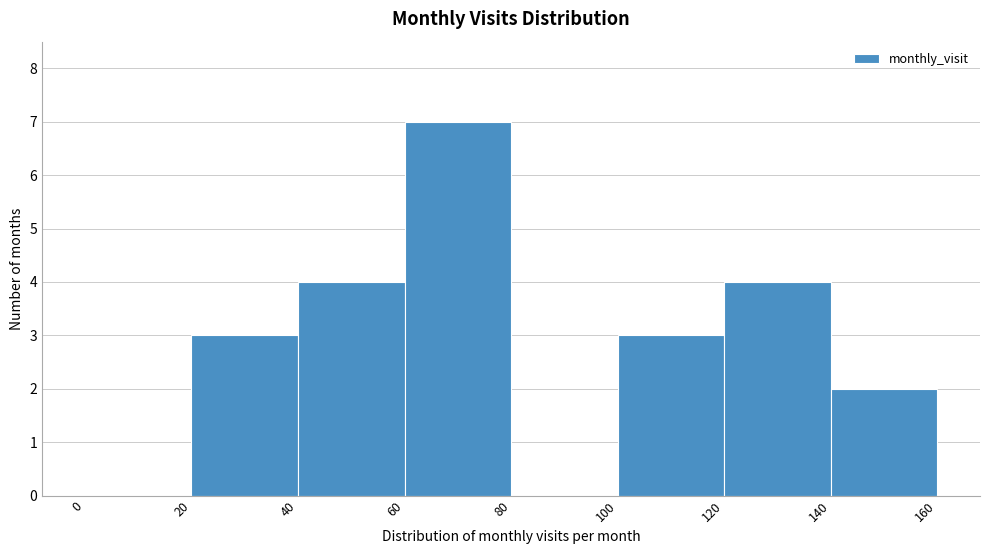

Which range on the x-axis has the tallest bar?

60 to 80